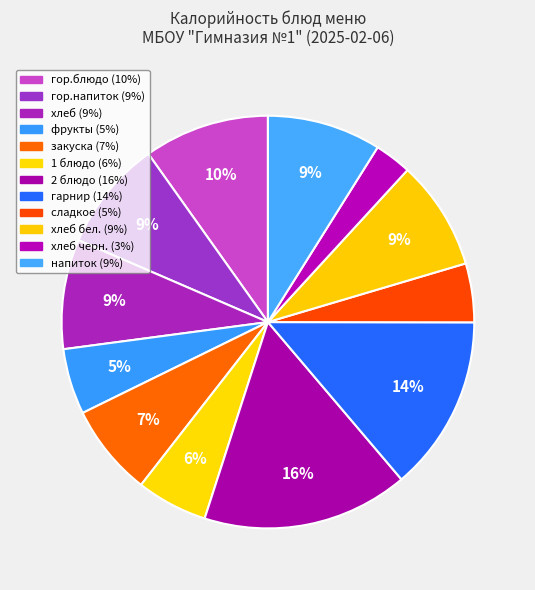

Count the number of slices in the pie.

12